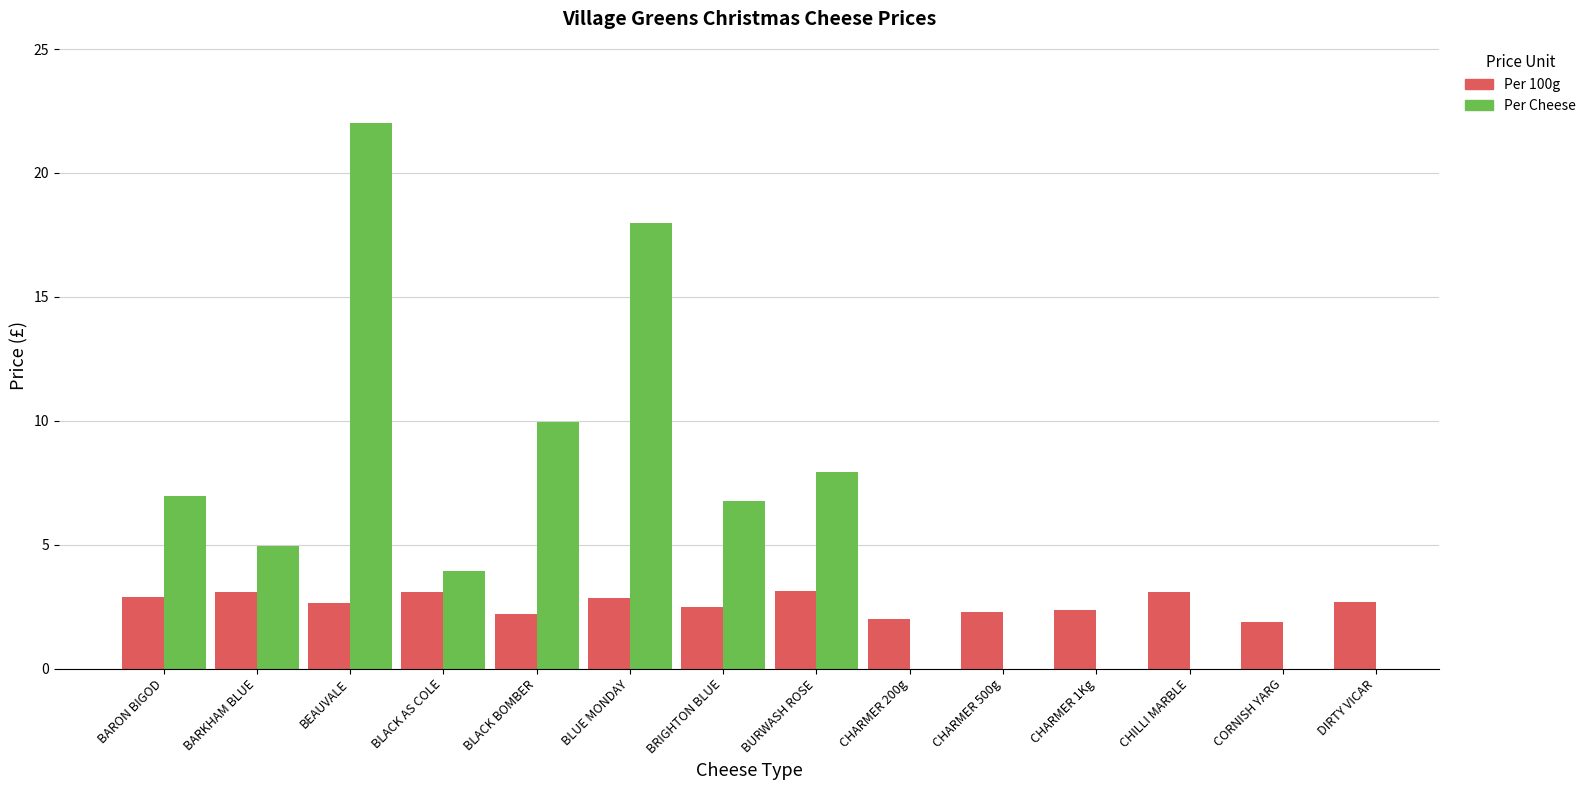

Rank the categories by Per 100g value from highest to lowest.

BURWASH ROSE, BARKHAM BLUE, BLACK AS COLE, CHILLI MARBLE, BARON BIGOD, BLUE MONDAY, DIRTY VICAR, BEAUVALE, BRIGHTON BLUE, CHARMER 1Kg, CHARMER 500g, BLACK BOMBER, CHARMER 200g, CORNISH YARG